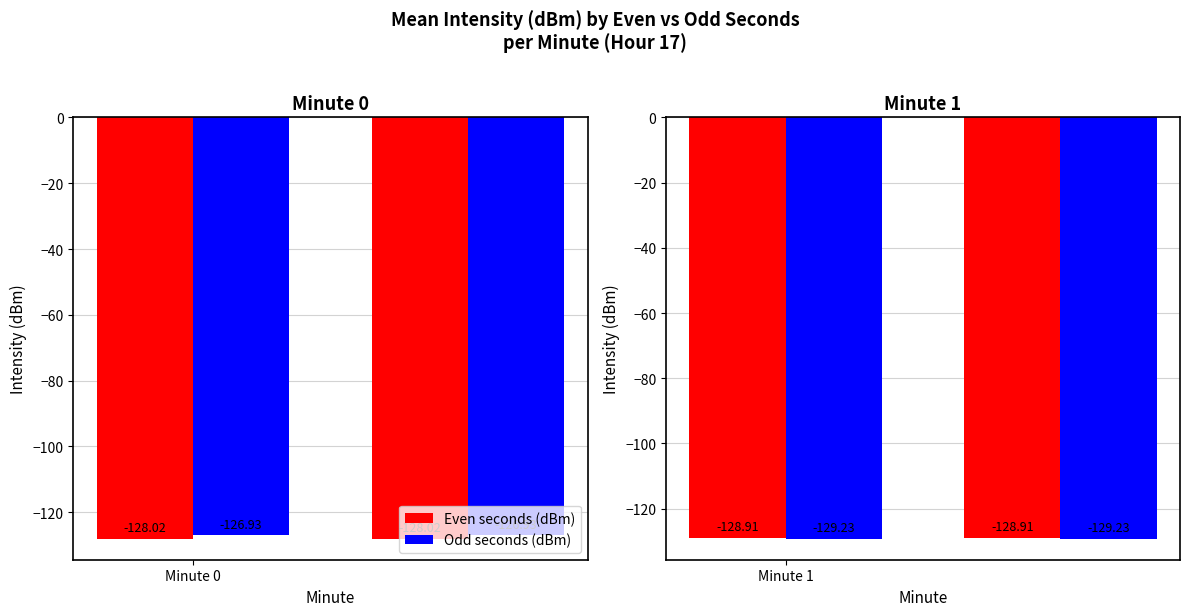

At how many categories does at least one series exceed -129?

2